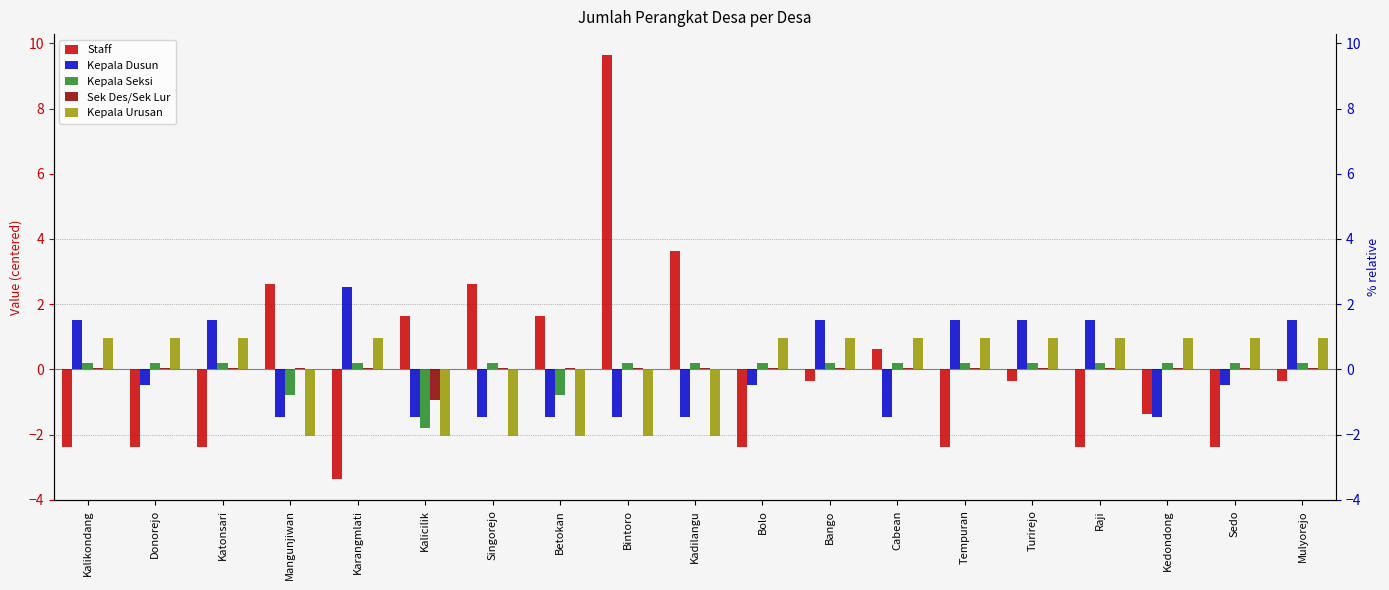

What is the difference between the highest and lowest values at Cabean?

2.4